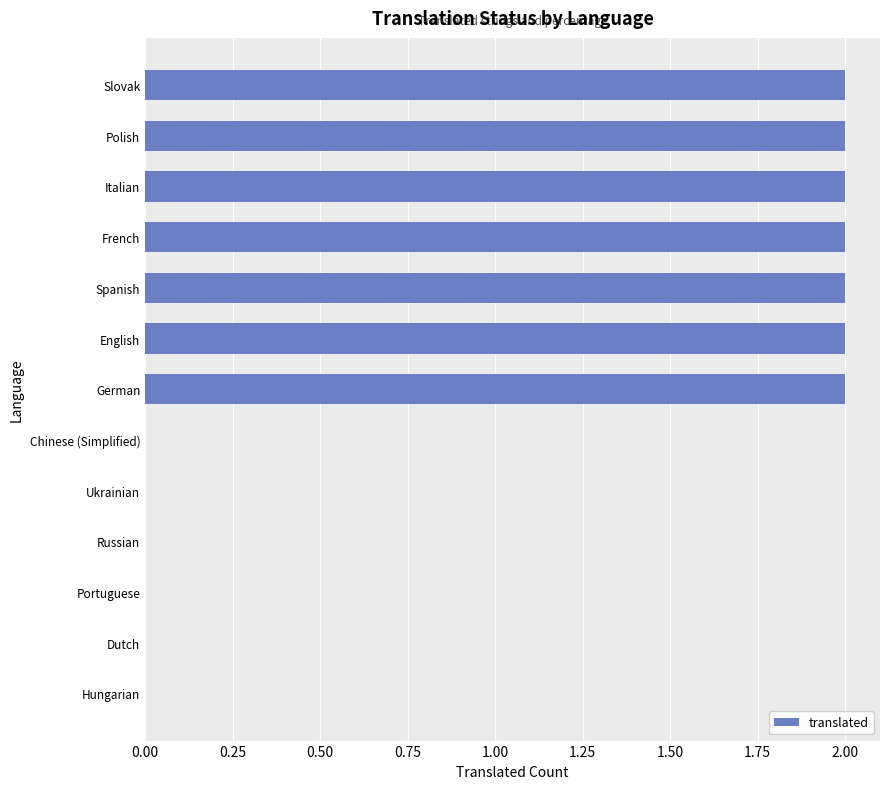

What is the change in value from Ukrainian to Polish?

+2